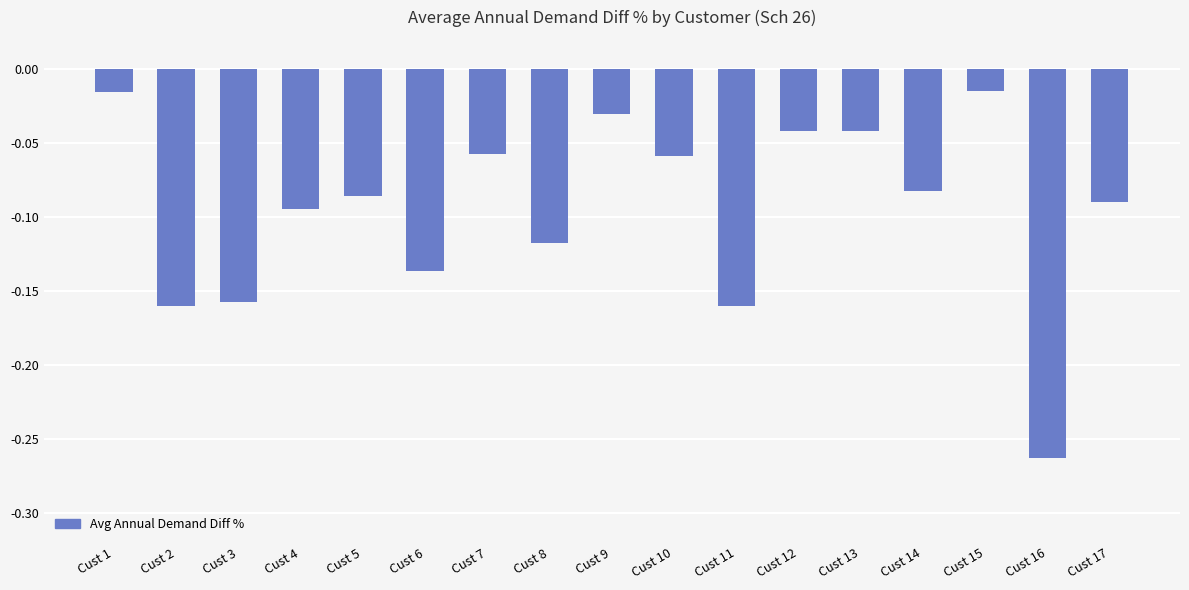

Between Cust 2 and Cust 8, which is larger?

Cust 8